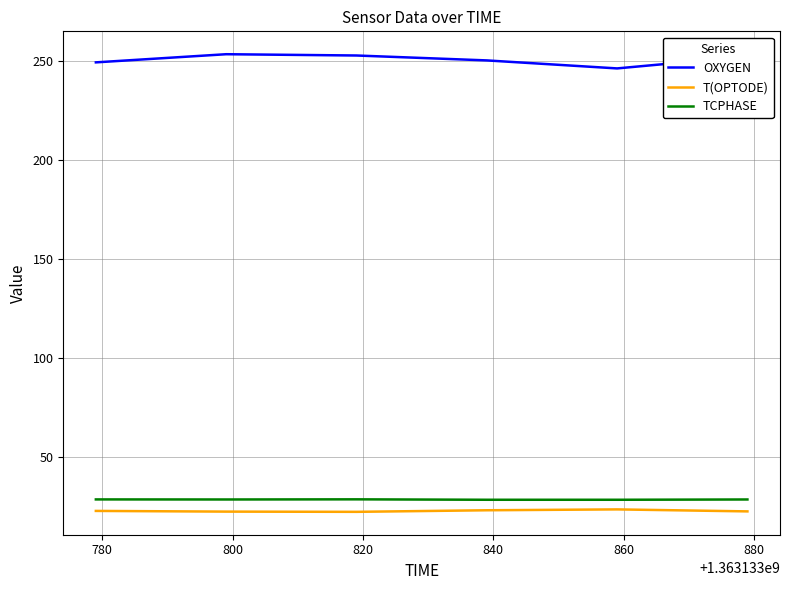

What is the greatest value displayed?

253.6